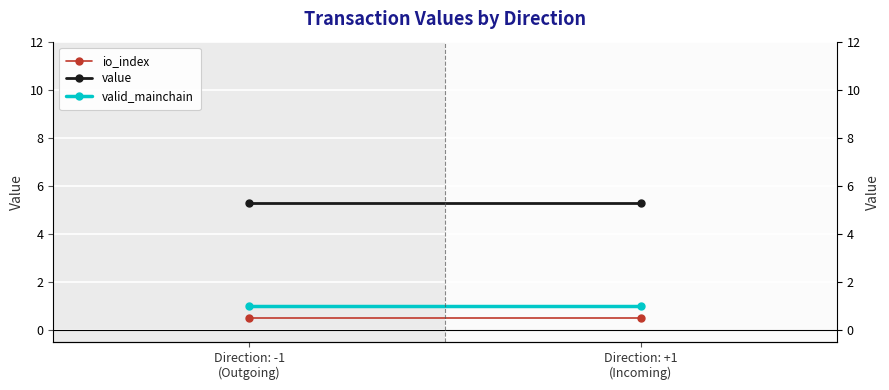

The value of valid_mainchain at Direction: -1
(Outgoing) is 1.0. True or false?

True